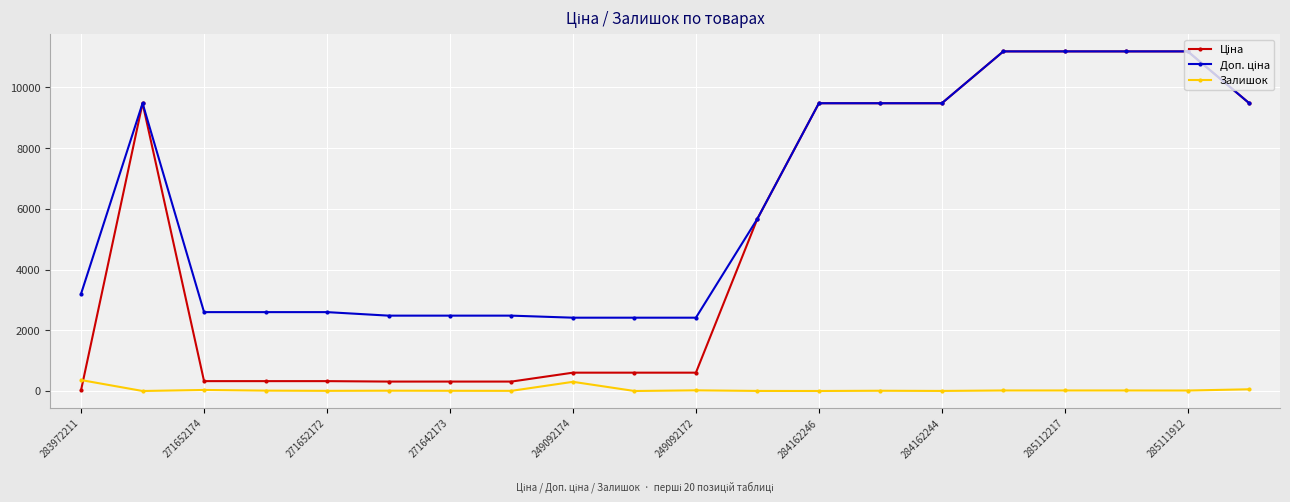

What is the greatest value displayed?

11188.2